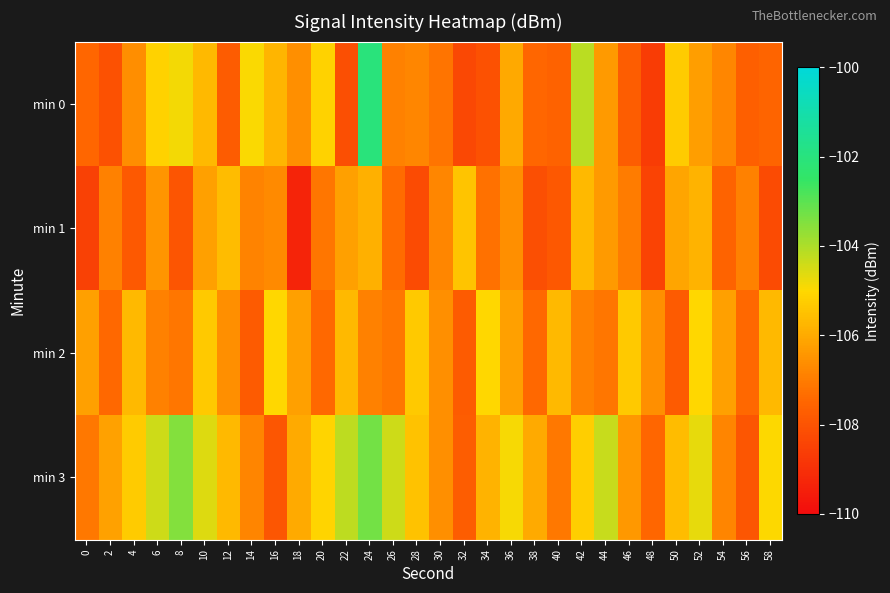

What is the spread (max minus min) of values at 36?

1.7